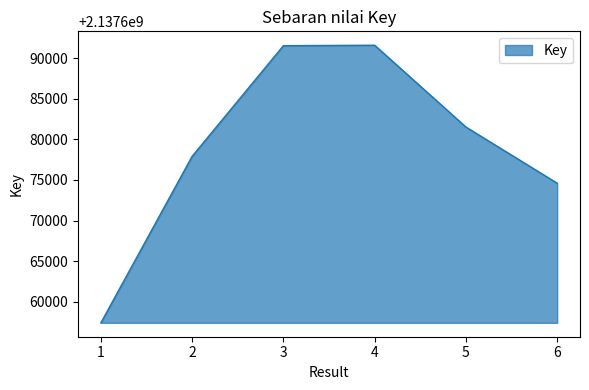

Where is the first local maximum?

4